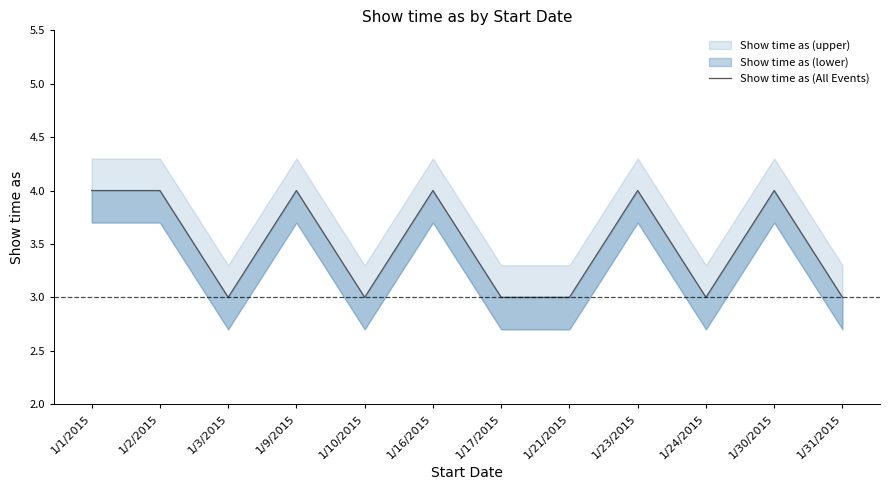

Rank the categories by value from lowest to highest.

1/3/2015, 1/10/2015, 1/17/2015, 1/21/2015, 1/24/2015, 1/31/2015, 1/1/2015, 1/2/2015, 1/9/2015, 1/16/2015, 1/23/2015, 1/30/2015